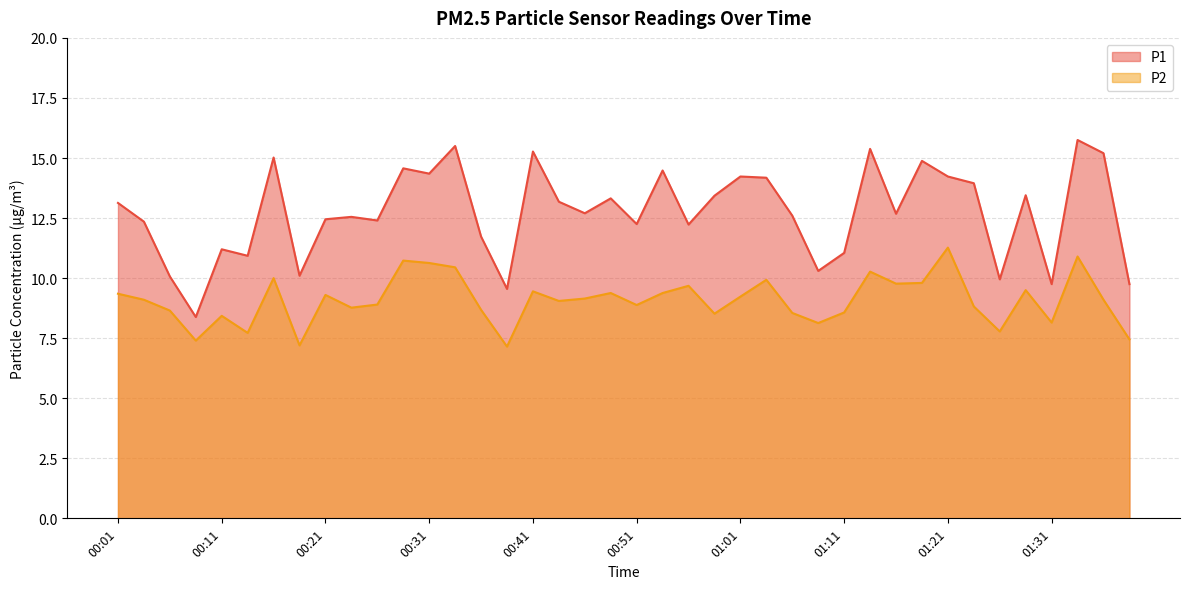

At how many categories does at least one series exceed 8?

40